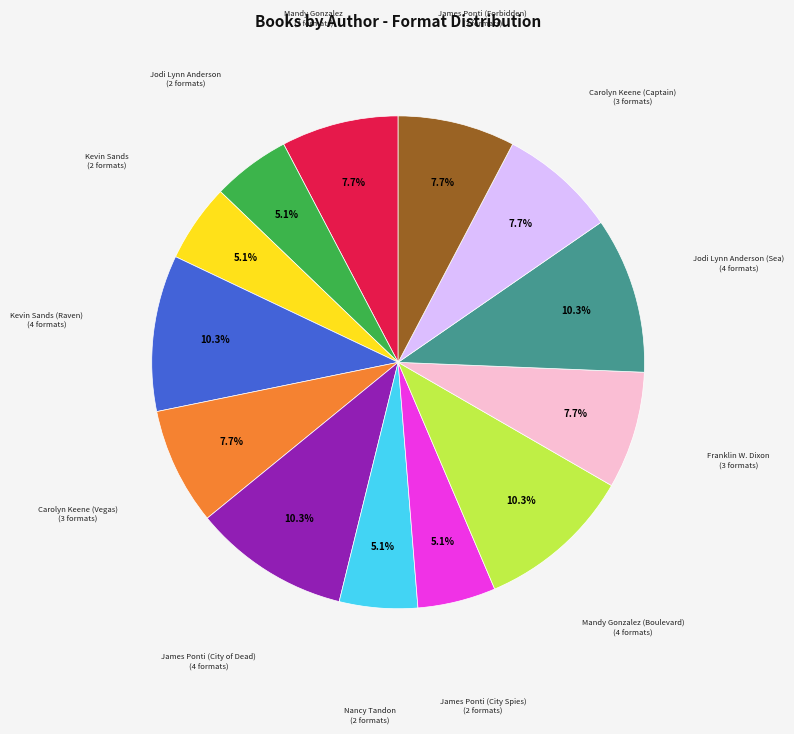

Is there any slice that represents more than half of the pie?

No